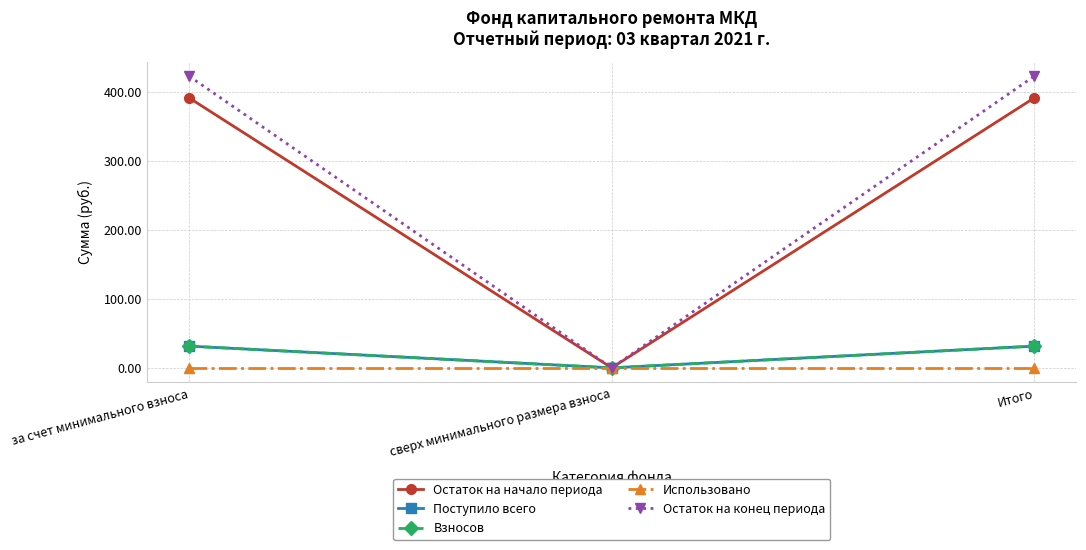

Reading left to right, transcribe all the data shown in this chart.

Остаток на начало периода: 391.0	0.0	391.0
Поступило всего: 31.4	0.0	31.4
Взносов: 31.4	0.0	31.4
Использовано: 0.0	0.0	0.0
Остаток на конец периода: 422.4	0.0	422.4